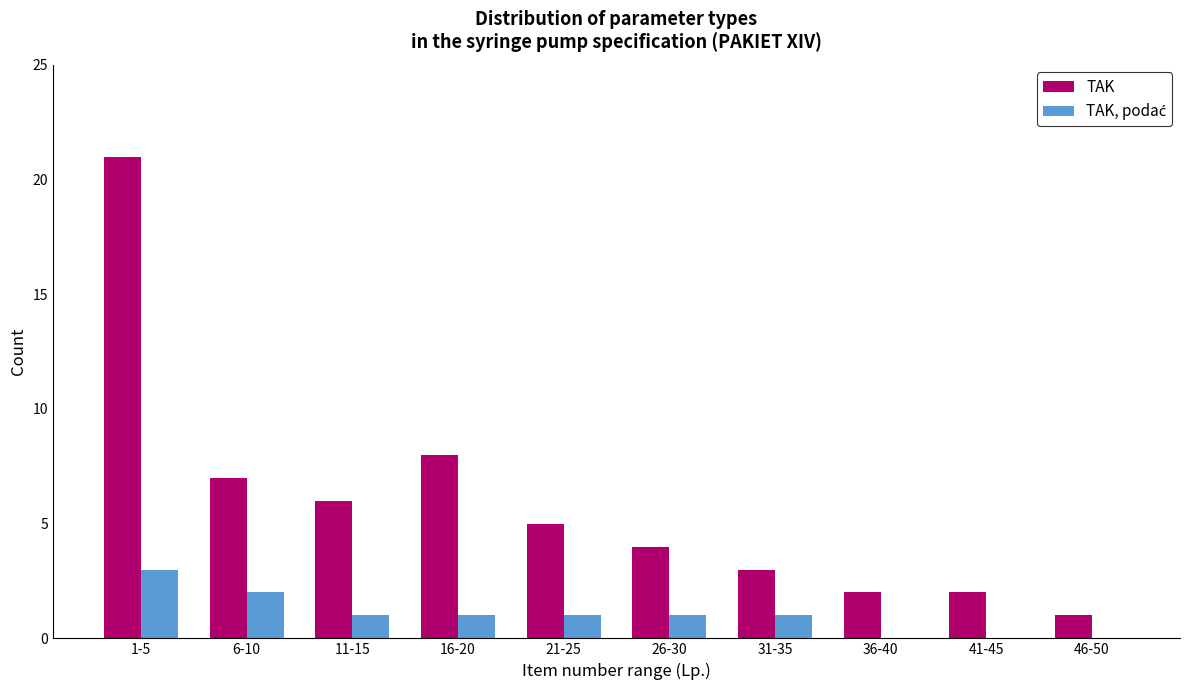

Which category has the highest value in the TAK series?

1-5